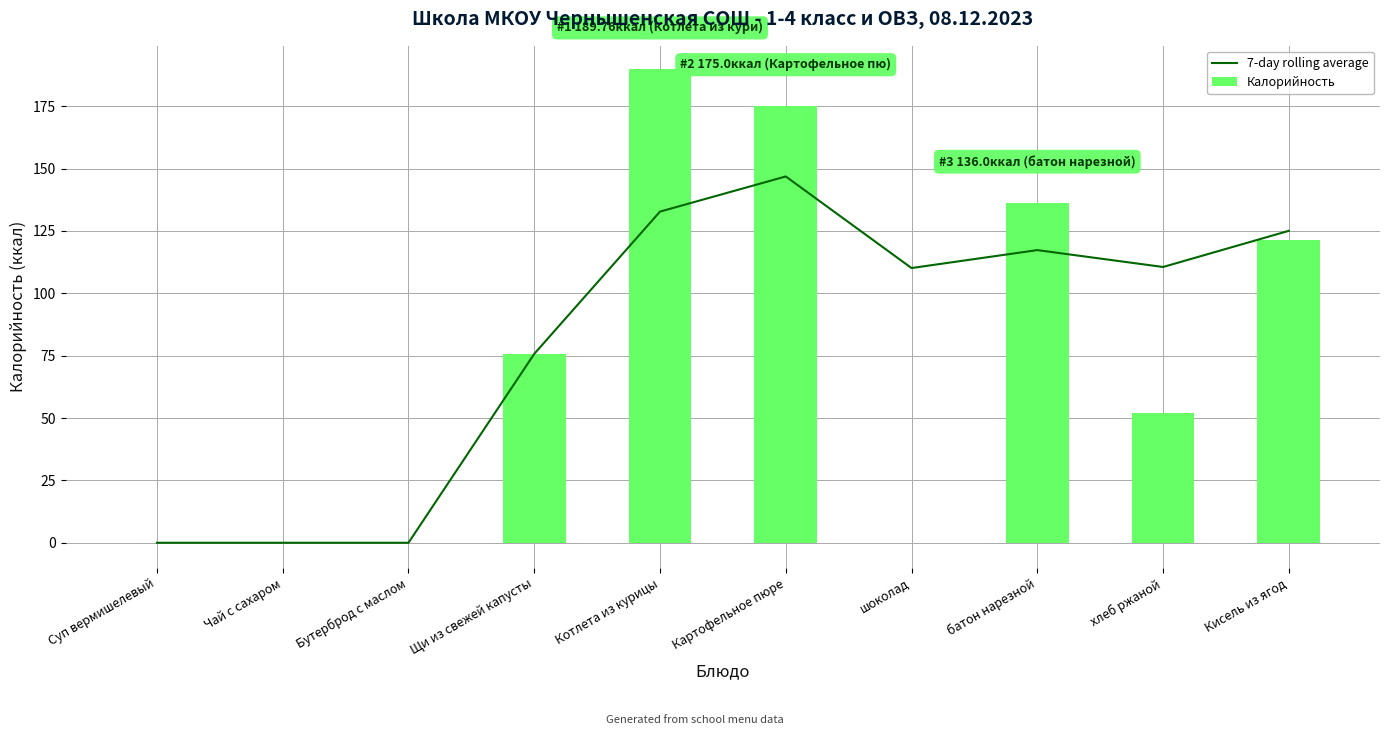

The 7-day rolling average series shows 34.4 at Кисель из ягод. True or false?

False